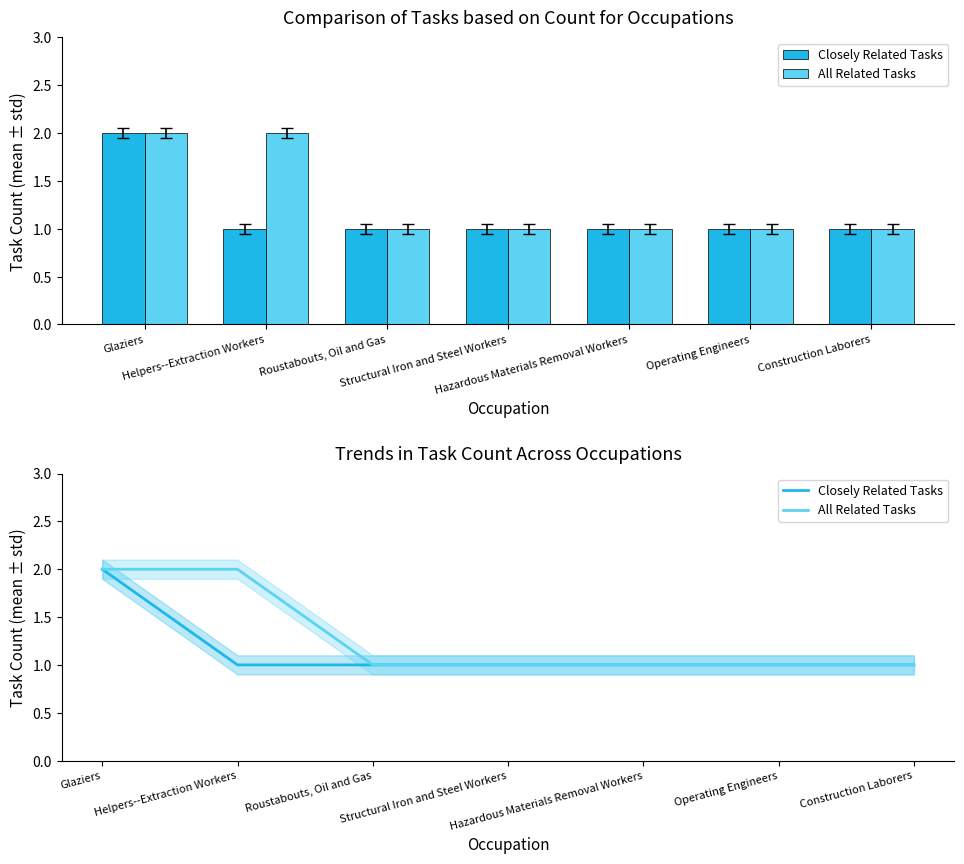

Which series has the widest spread of values?

Closely Related Tasks